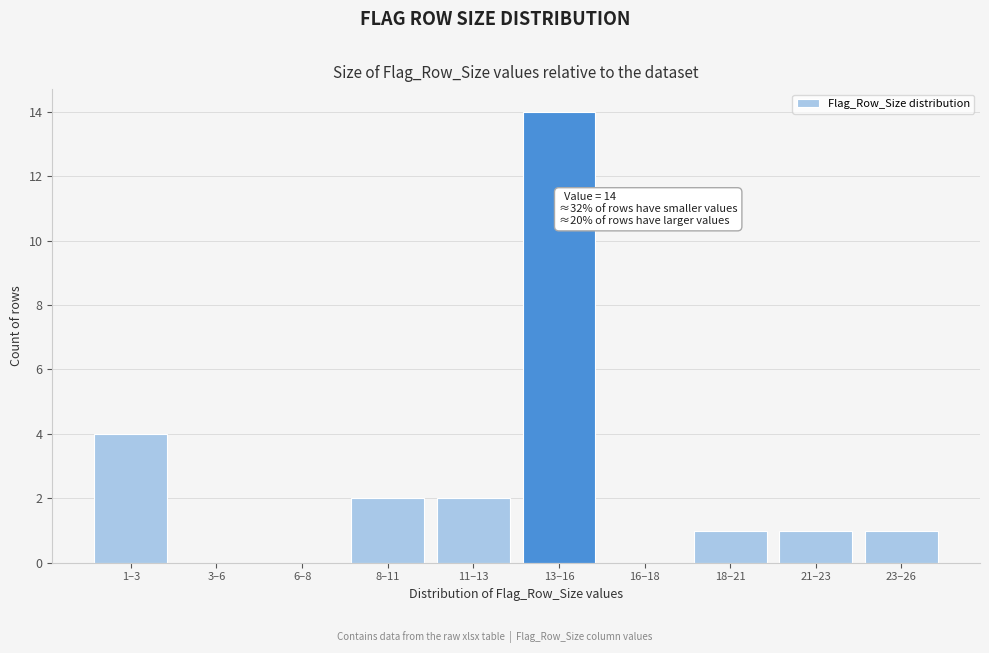

Reading left to right, extract all data points from this chart.

1–3=4	3–6=0	6–8=0	8–11=2	11–13=2	13–16=14	16–18=0	18–21=1	21–23=1	23–26=1